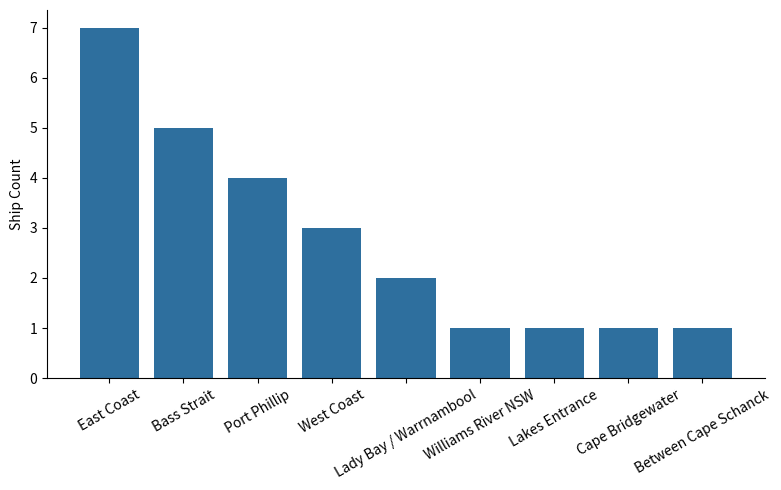

What is the smallest value displayed?

1